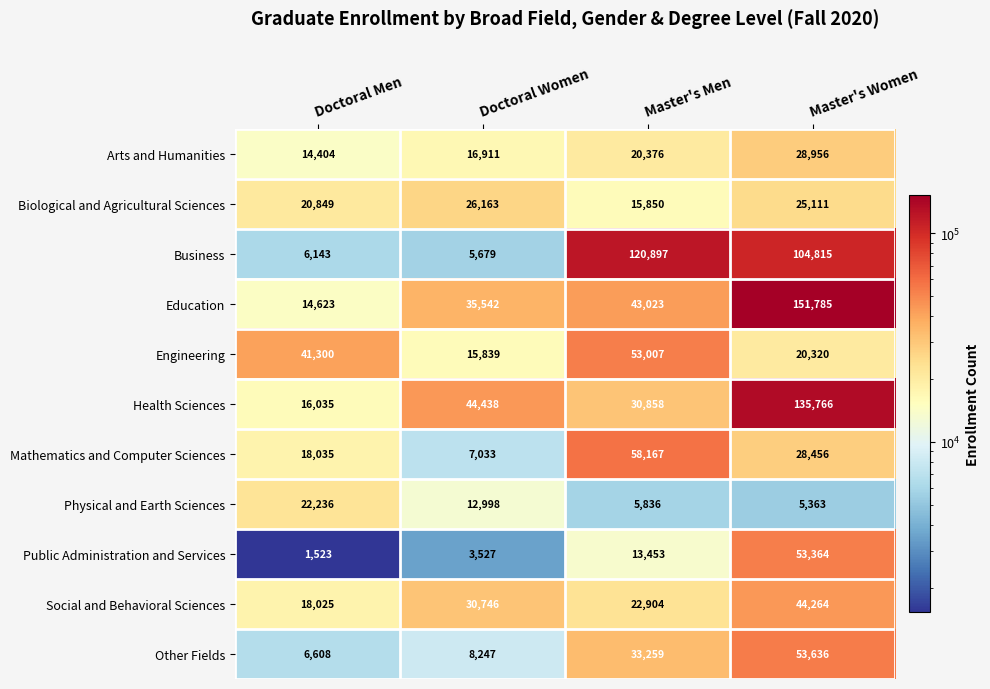

What is the spread (max minus min) of values at Master's Women?

146422